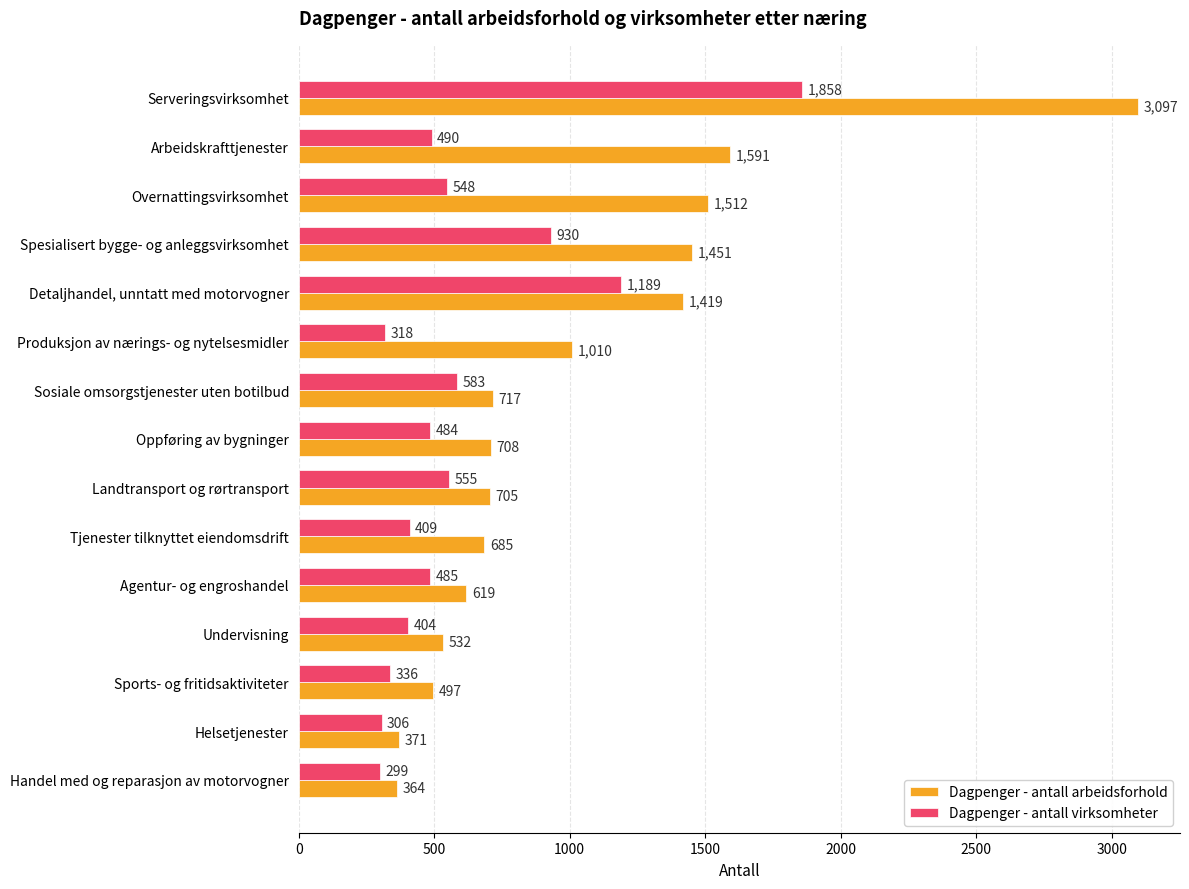

What is the smallest value displayed?

299